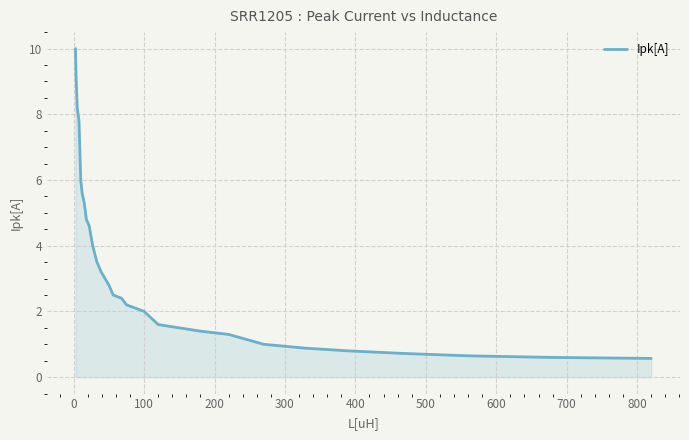

Count the number of data series in this chart.

1